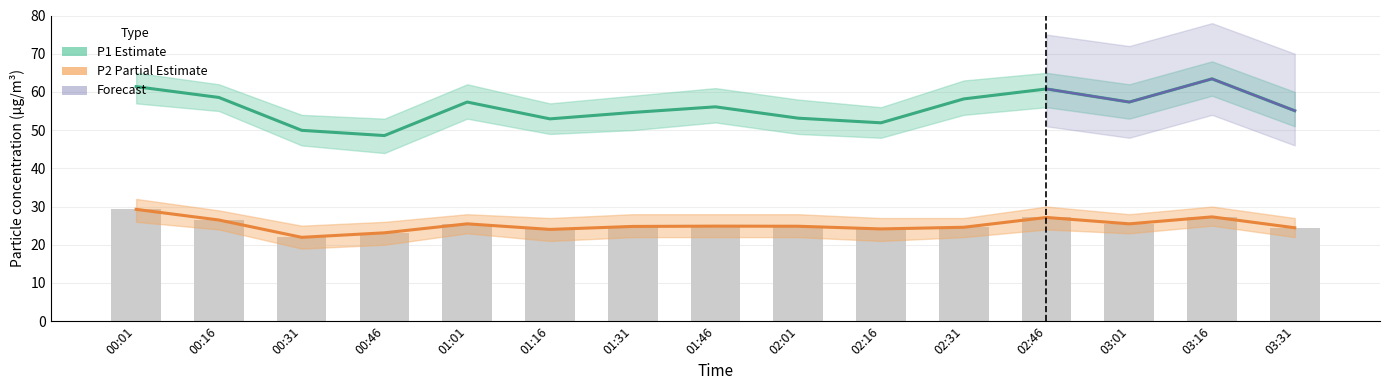

Which label corresponds to the smallest value in the chart?

00:31